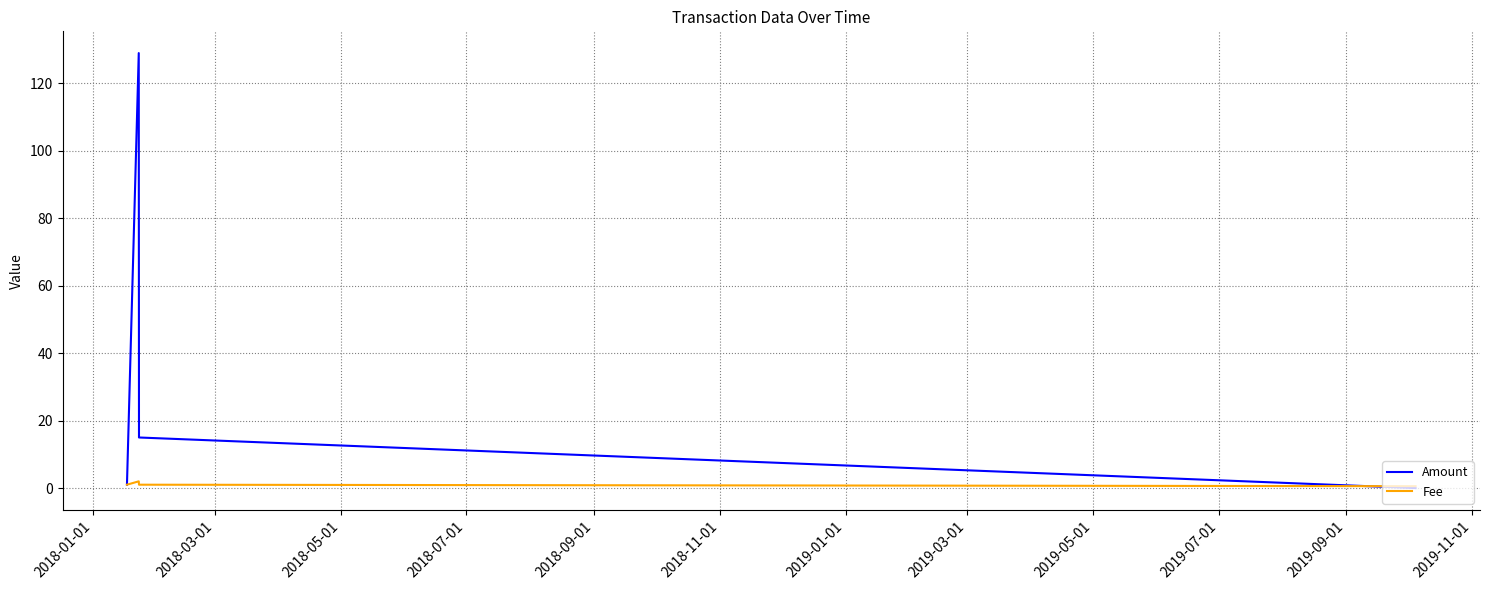

Rank the series by their maximum value, from highest to lowest.

Amount, Fee